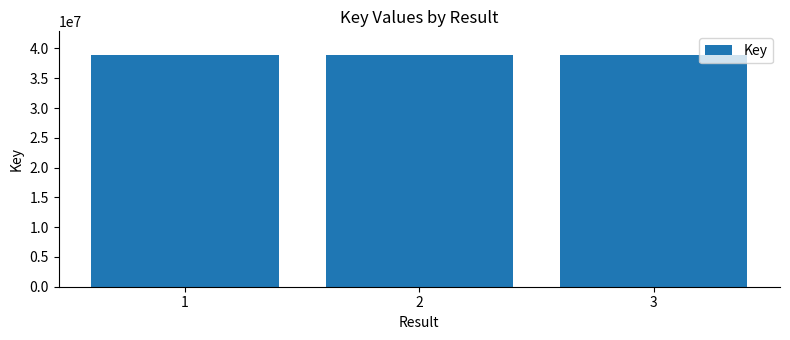

Count the number of data series in this chart.

1